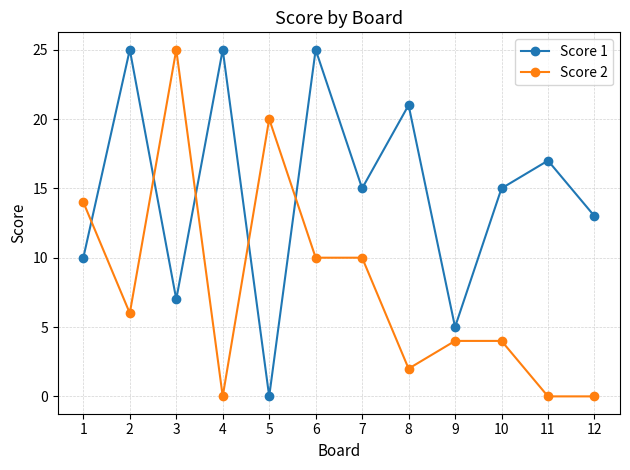

What is the highest value of the Score 2 series?

25